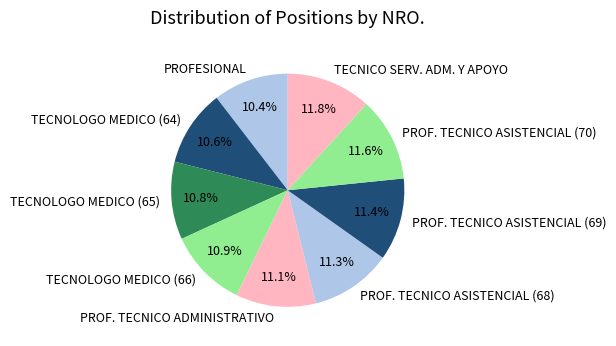

Is it true that PROFESIONAL is 25% of the pie?

False